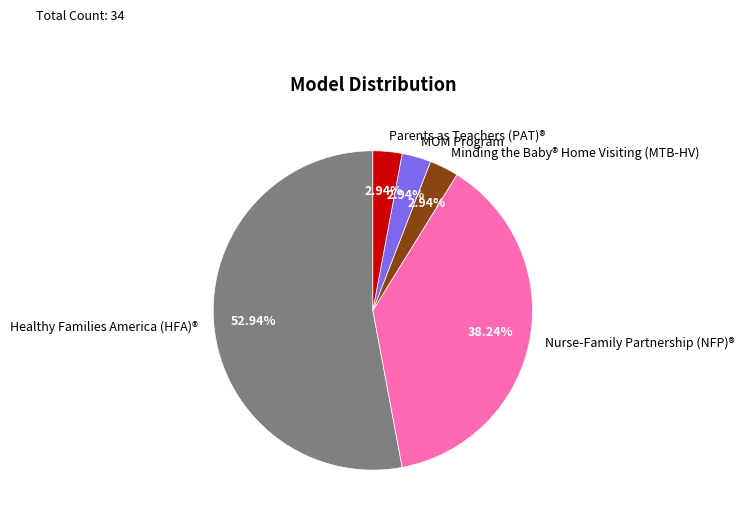

What is the largest slice in the pie chart?

Healthy Families America (HFA)®